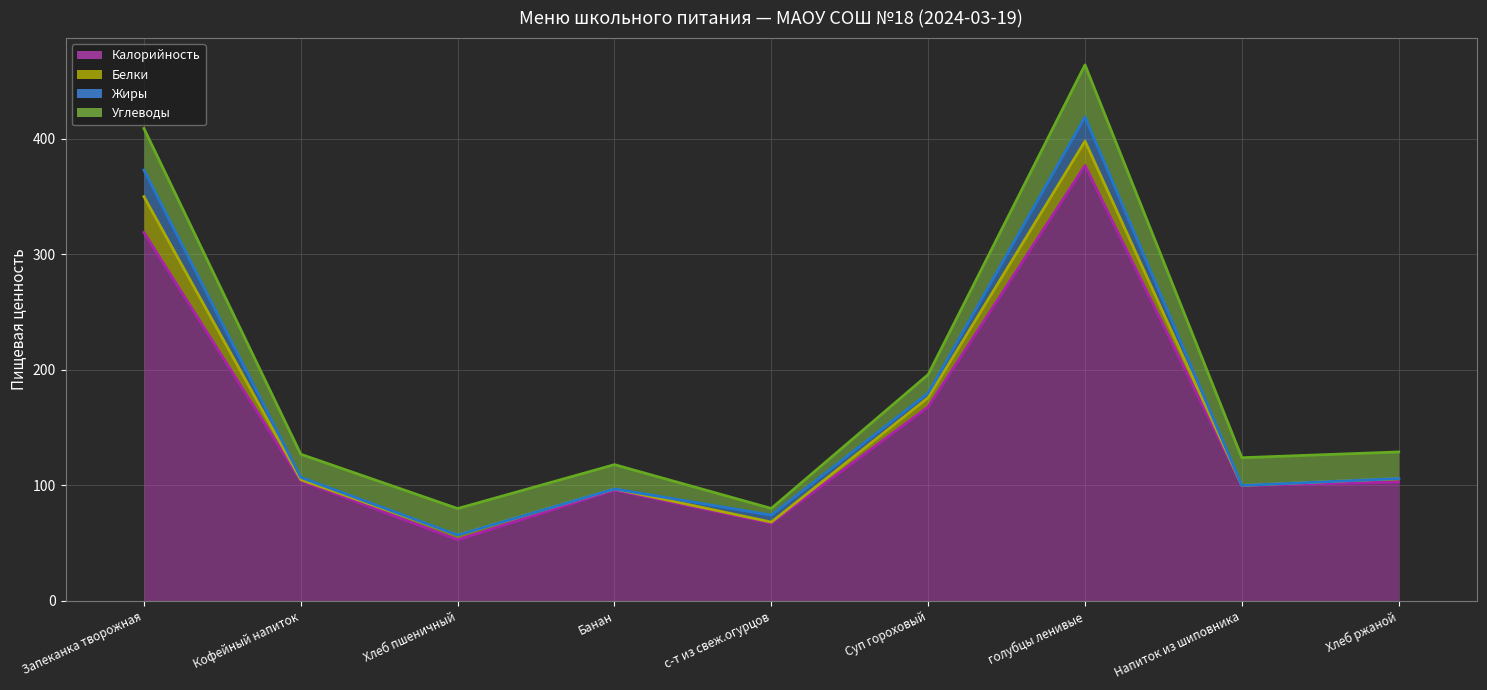

What is the label of the 4th point from the left?

Банан